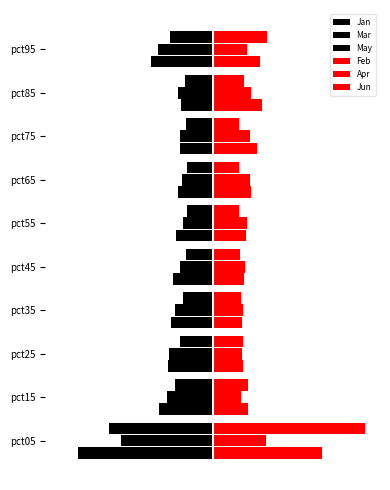

Count the Apr values in the range 0 to 1.

10